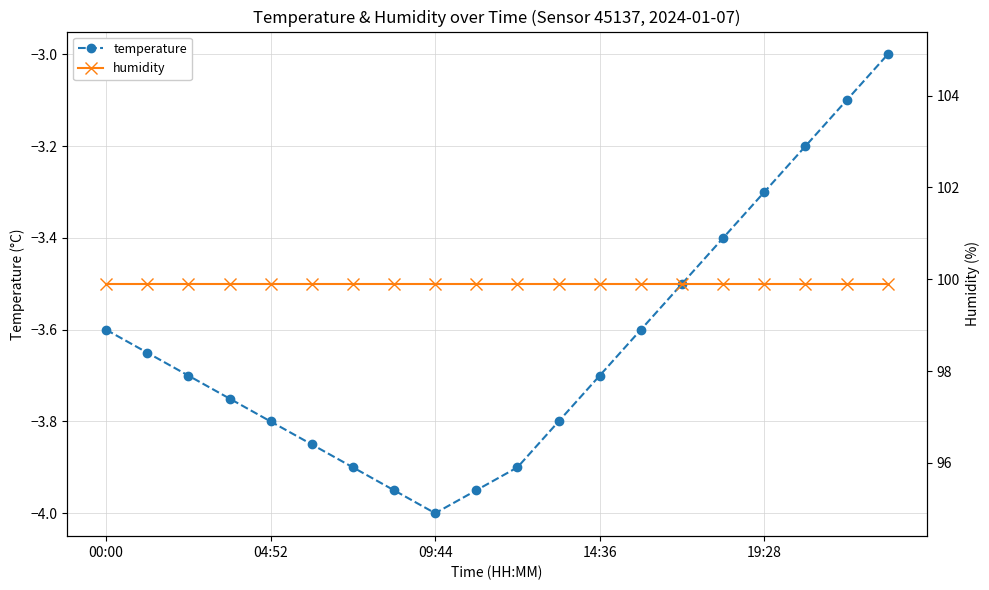

What is the difference between the maximum and minimum values in the temperature series?

1.0